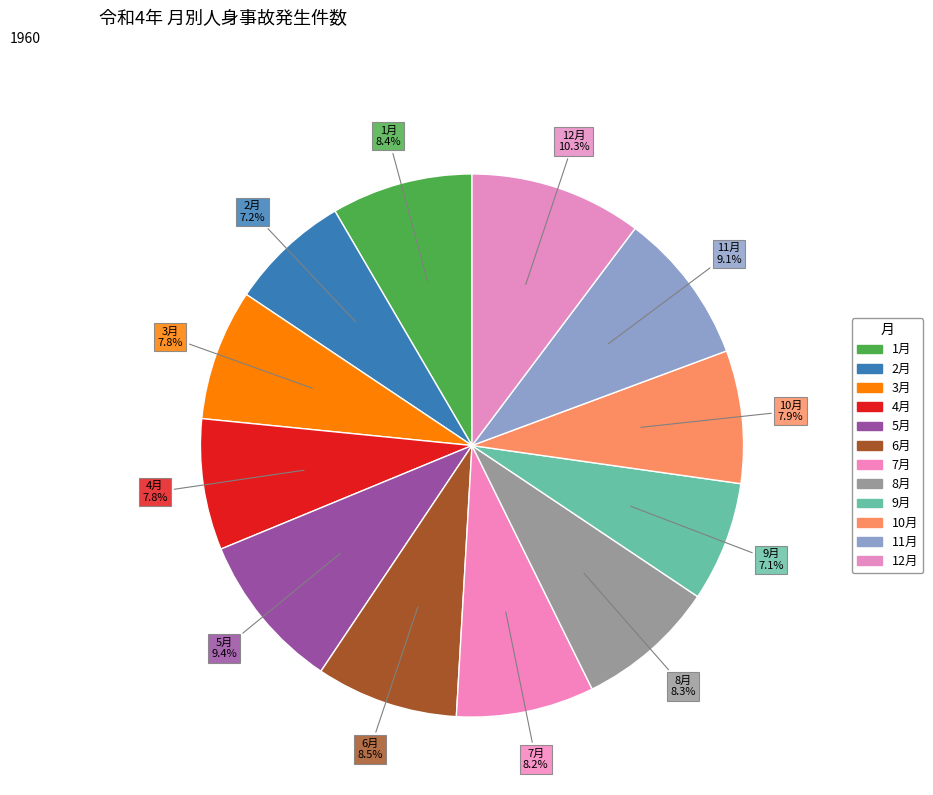

Is 9月 the majority of the pie?

No